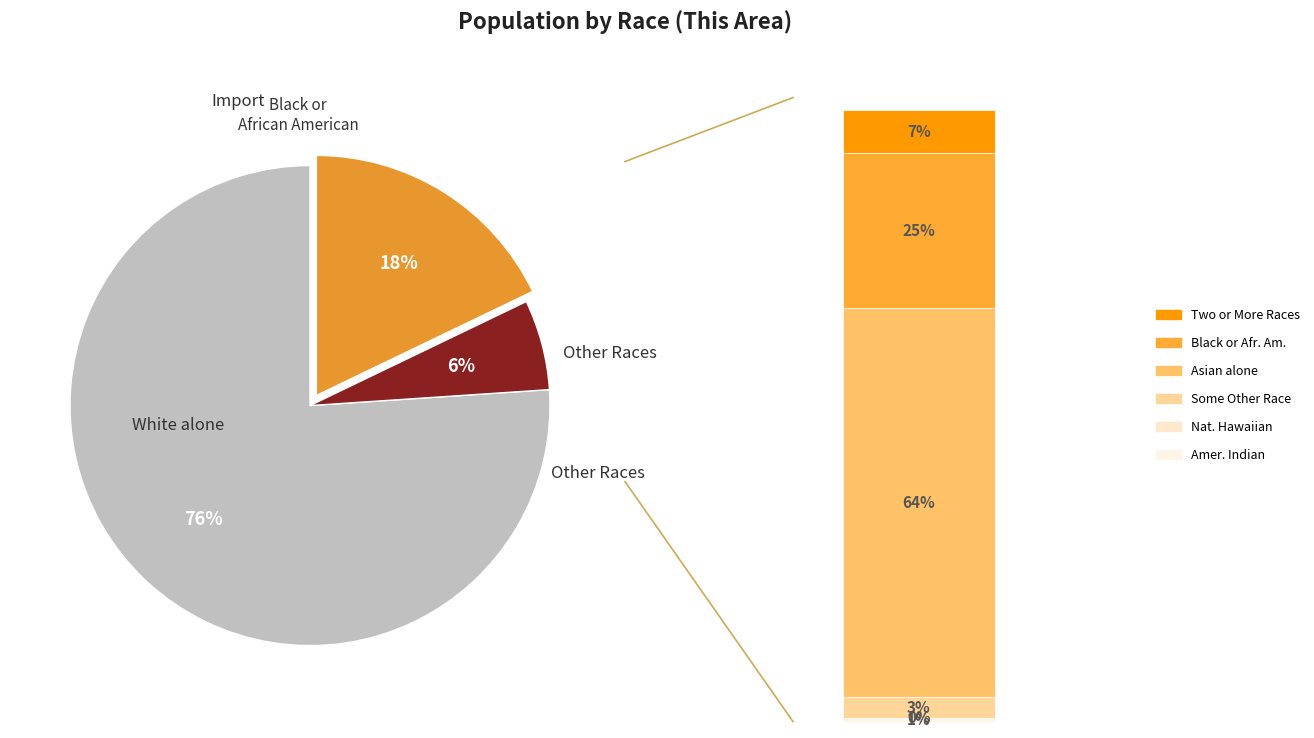

Approximately how many times larger is the value at Black or African American alone compared to Asian alone?

0.4